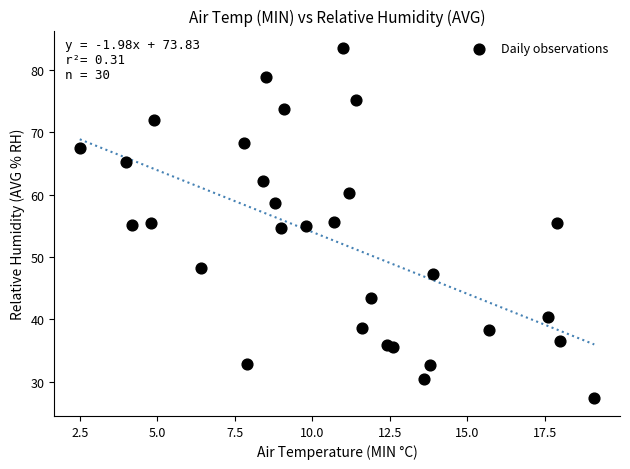

What is the range of X values (max minus min)?

16.6